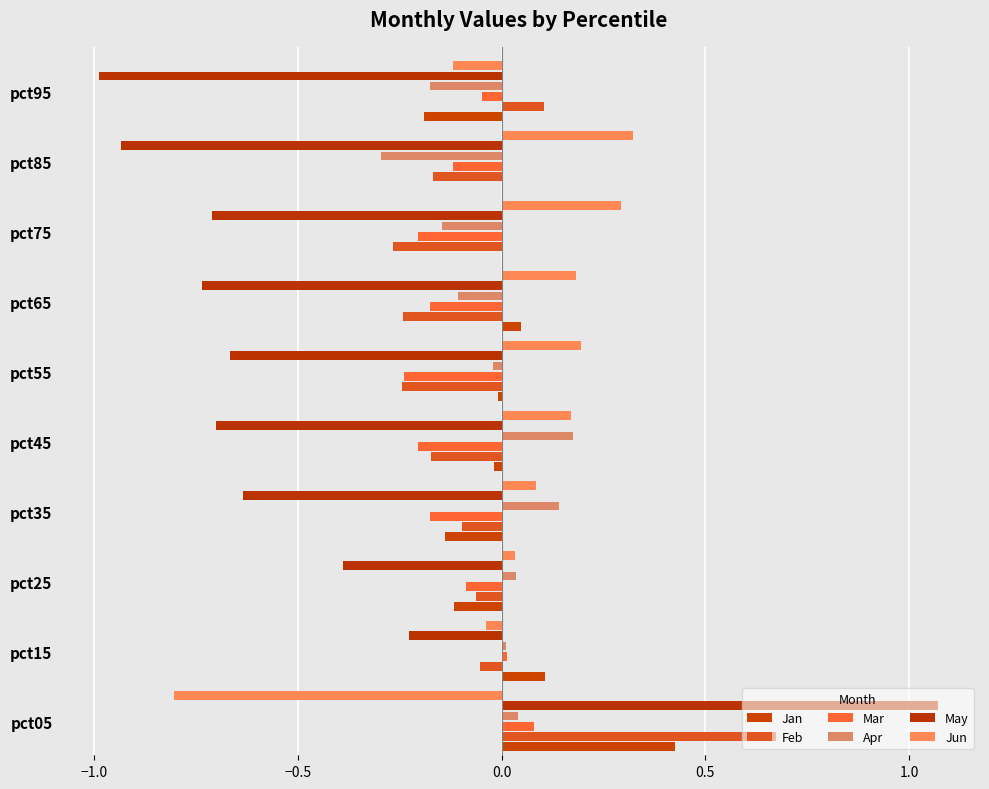

How many categories are shown in the chart?

10